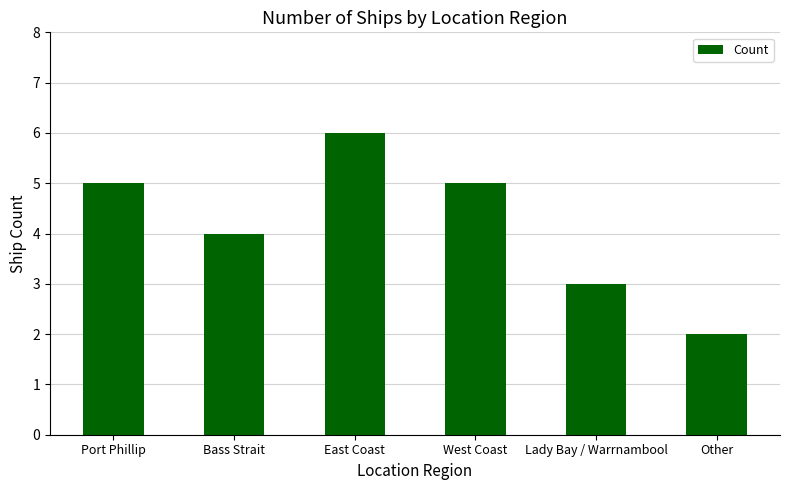

What is the maximum value shown in the chart?

6